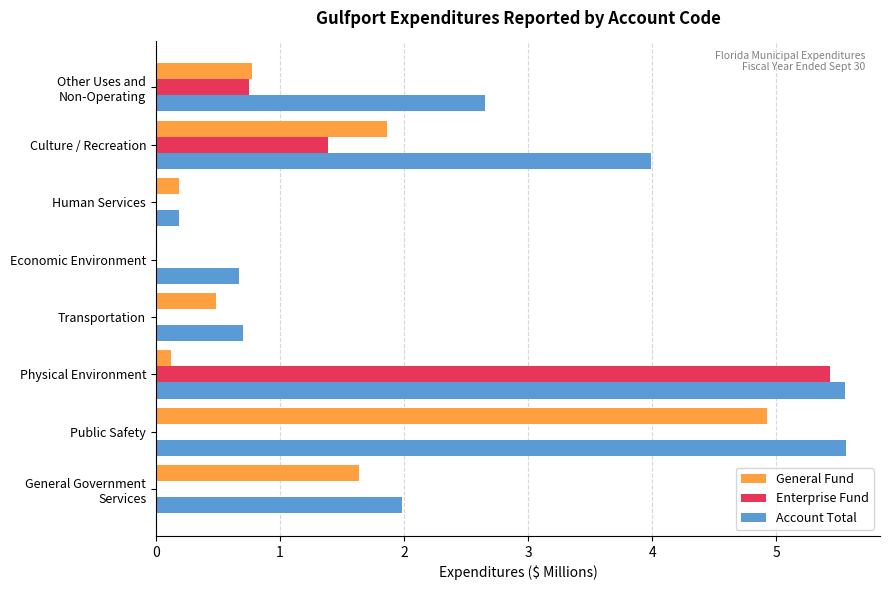

Which series has the largest total across all categories?

Account Total